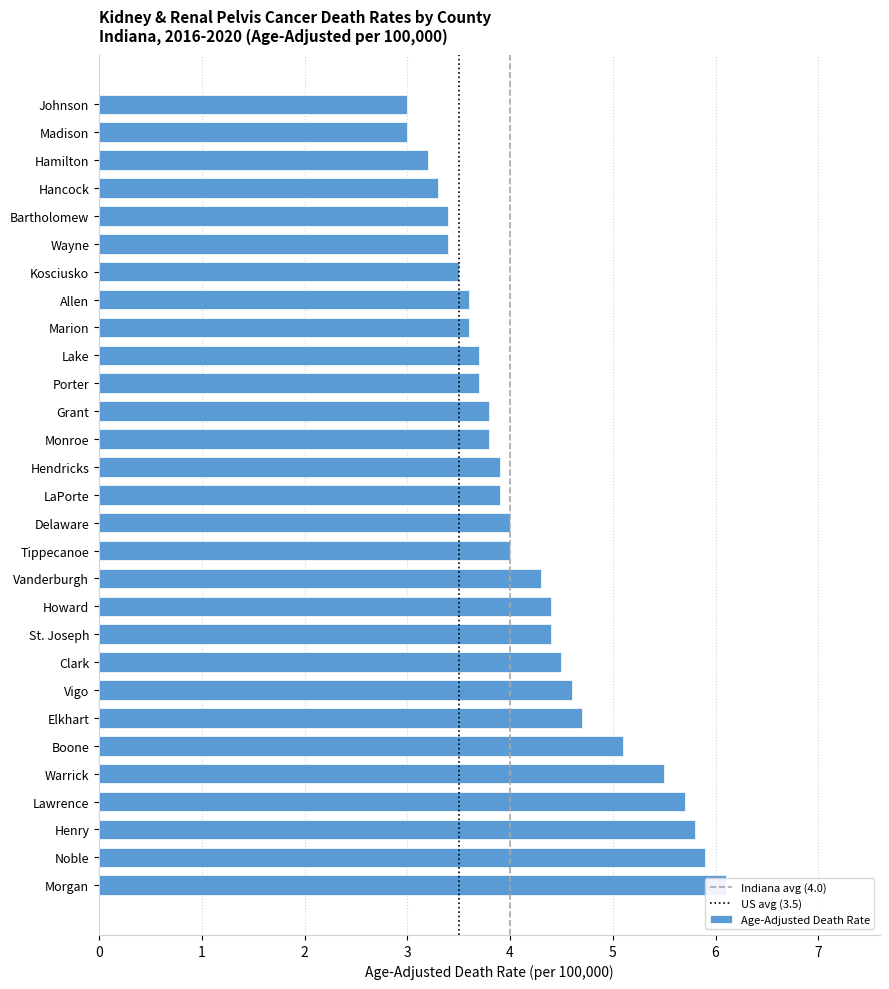

How many categories are shown in the chart?

29